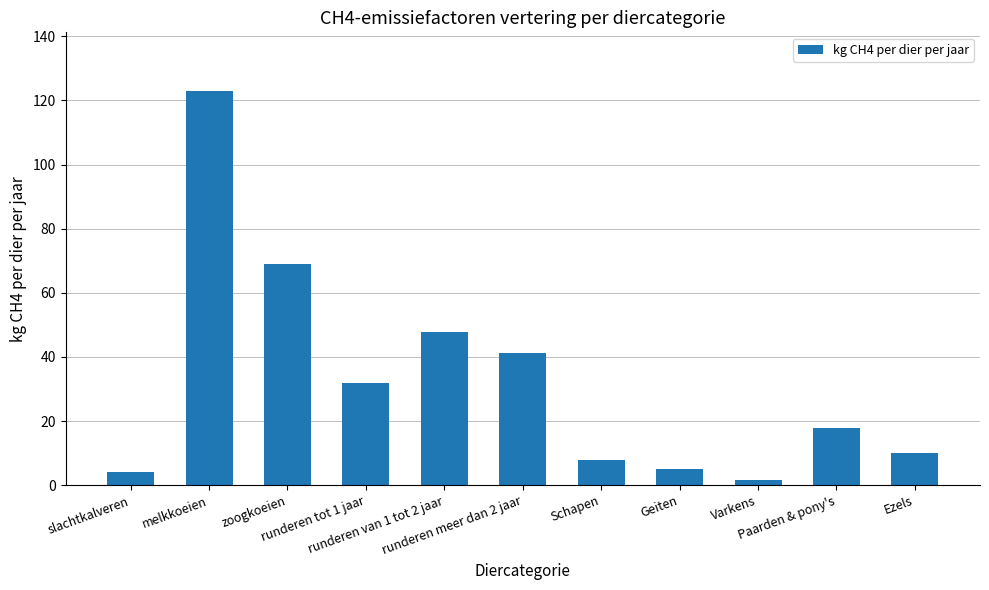

How many categories are shown in the chart?

11